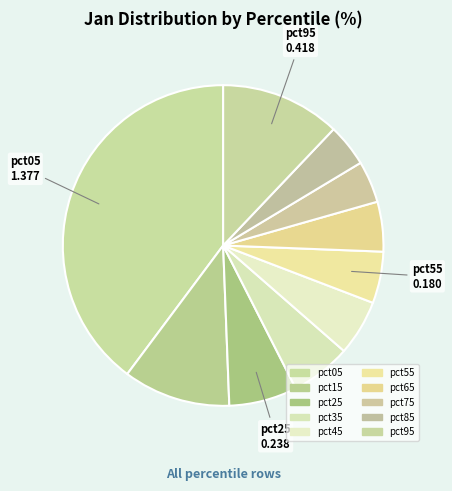

How many segments does this pie chart have?

10